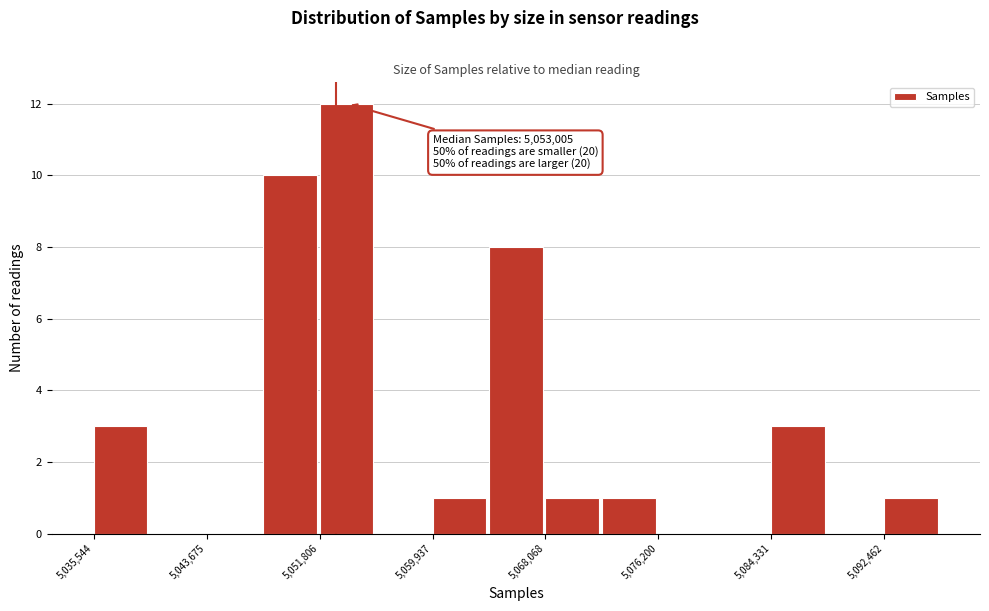

Over which range of the x-axis is the bar tallest?

5052000 to 5056000